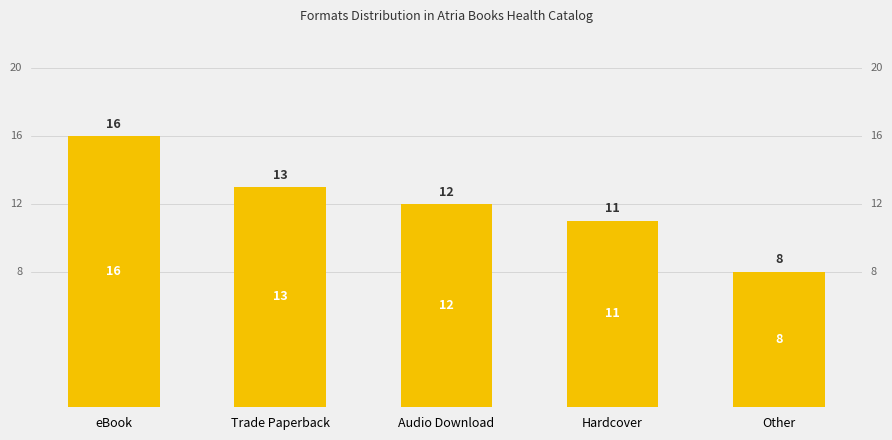

Rank the categories by value from lowest to highest.

Other, Hardcover, Audio Download, Trade Paperback, eBook